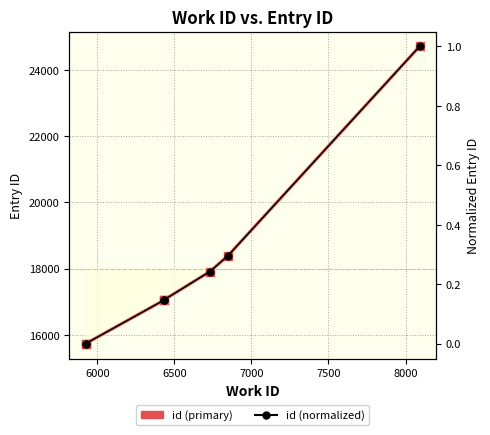

What are all the series names shown in the legend?

id (primary), id (normalized)